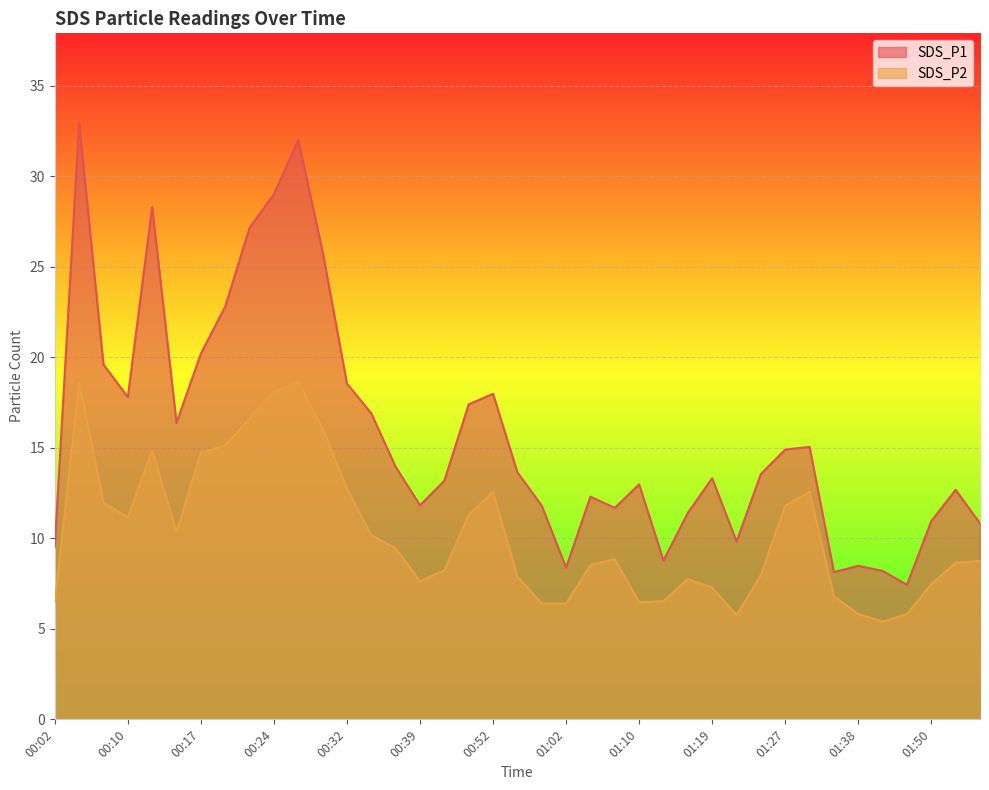

What is the average value of the SDS_P1 series?

15.8